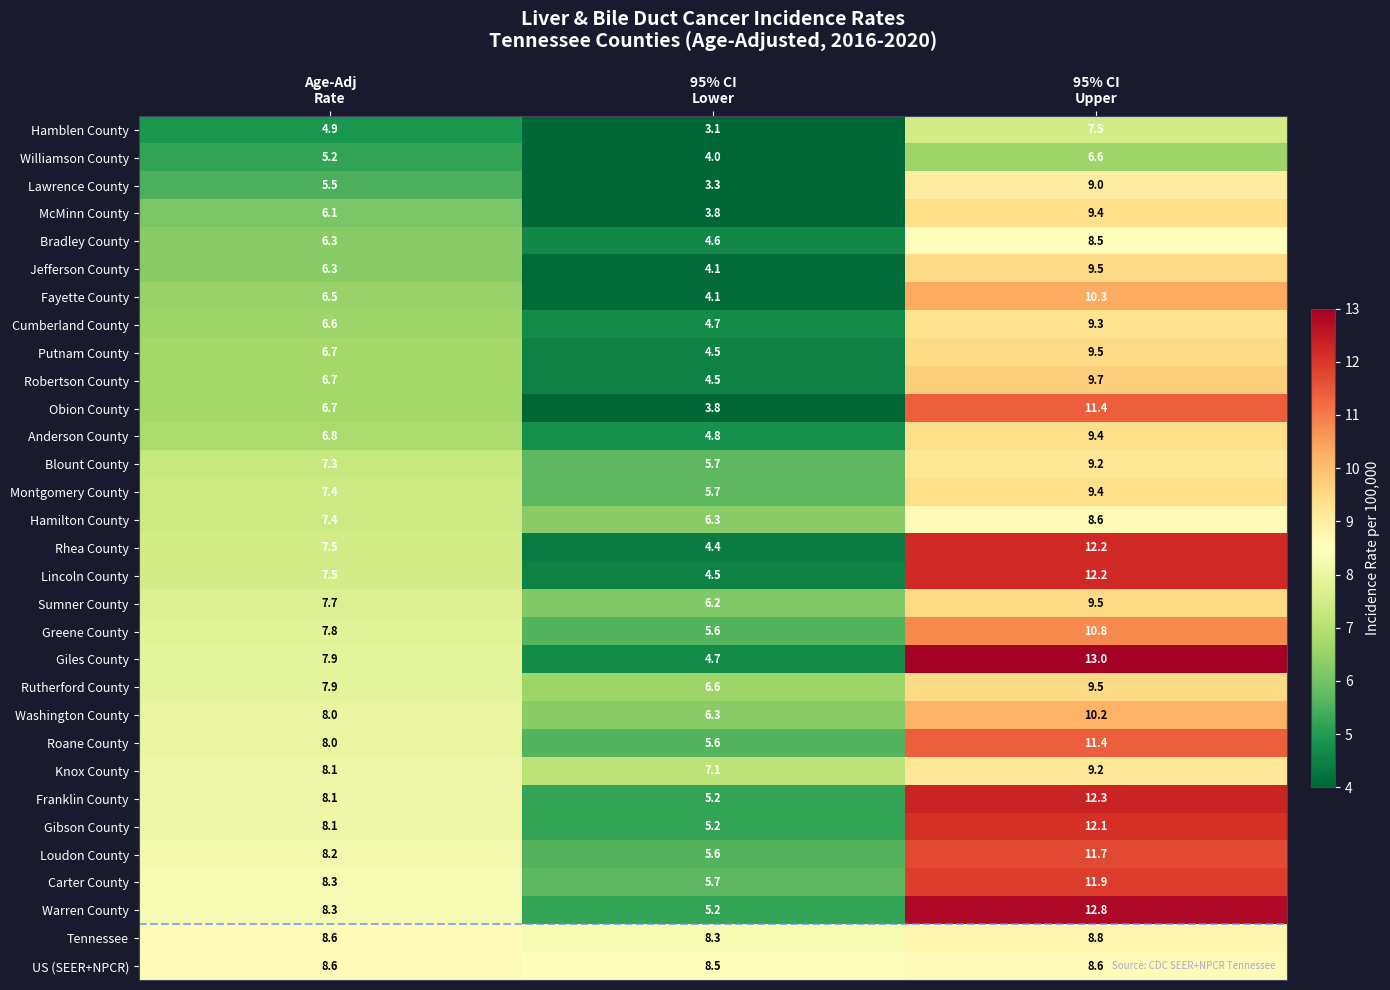

What is the minimum value shown in the chart?

3.1